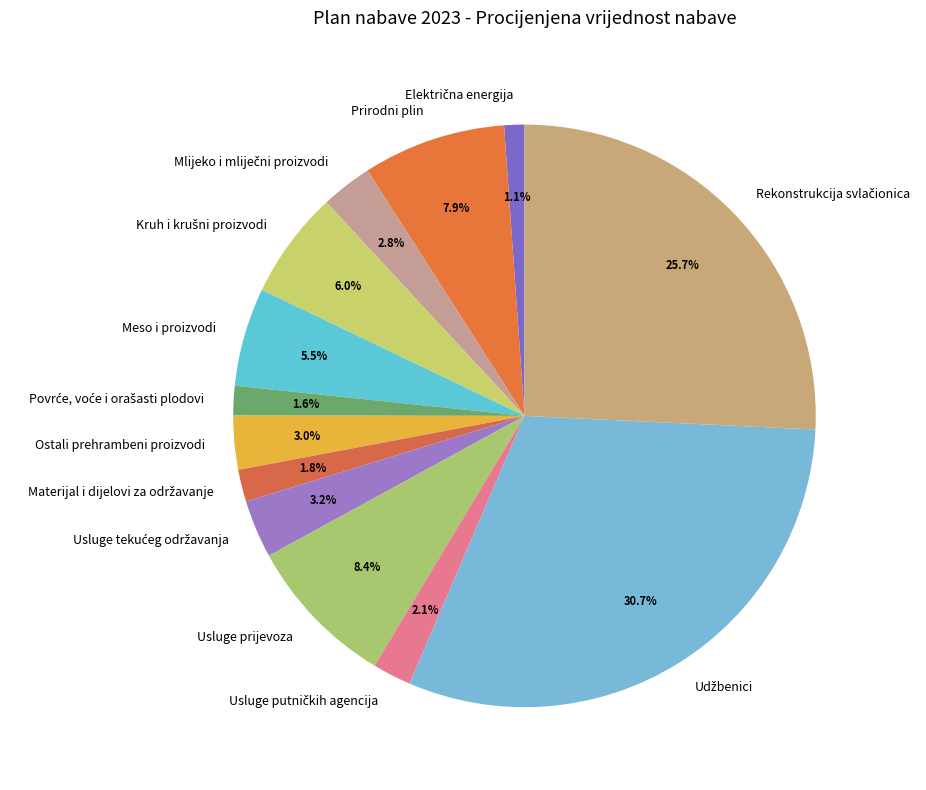

Is there a majority slice in this chart?

No